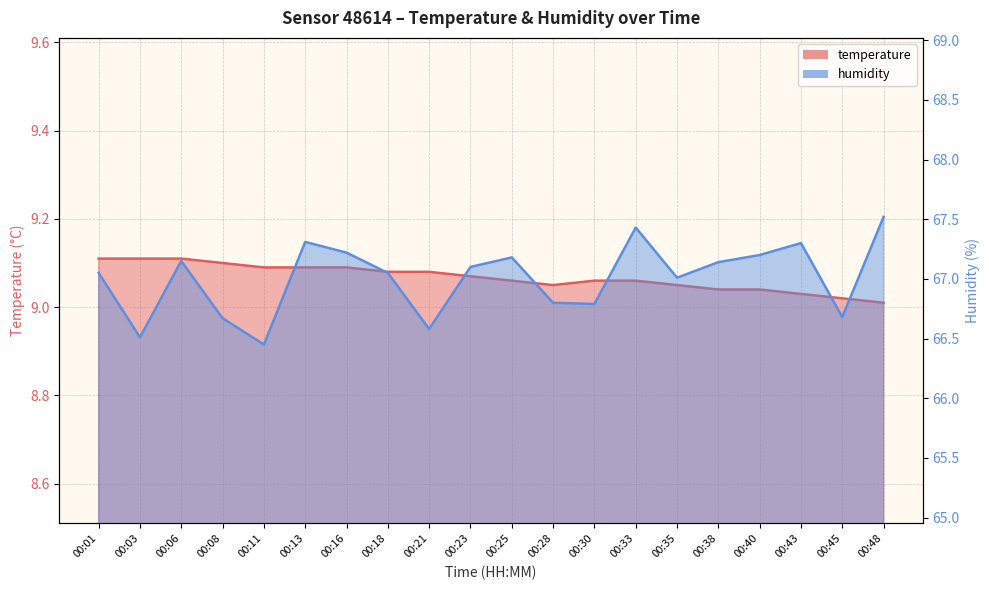

What is the lowest value of the humidity series?

66.5